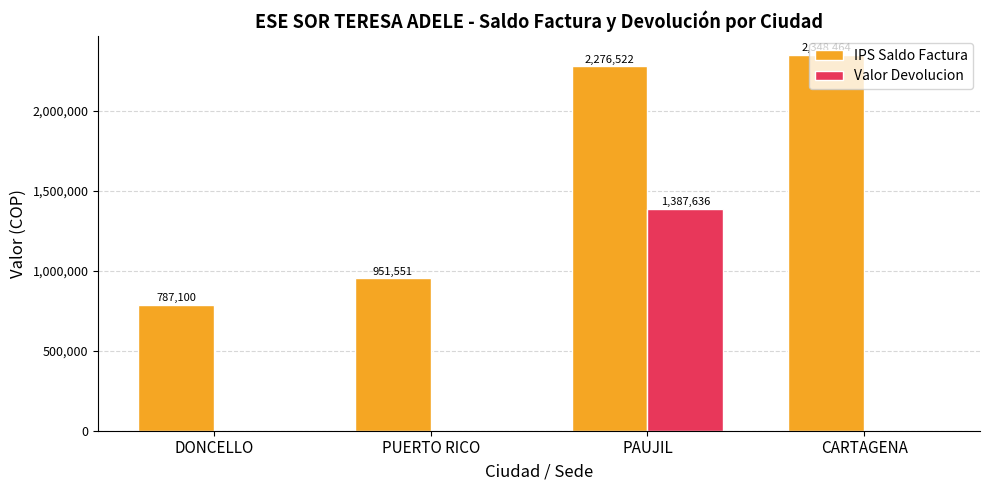

How many Valor Devolucion values are between 0 and 1387636?

4